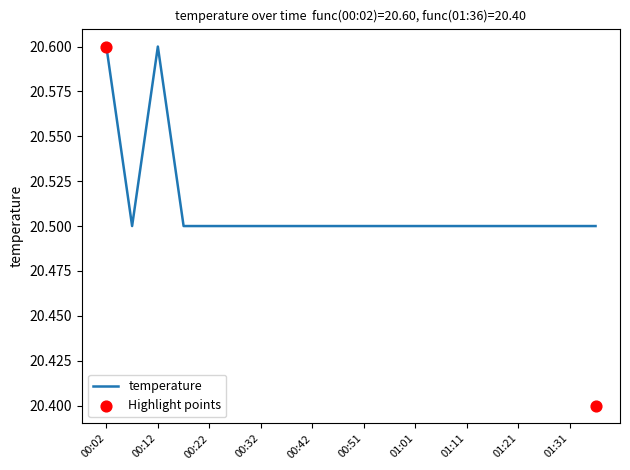

What is the ratio of the value at 01:21 to the value at 01:11?

1.0